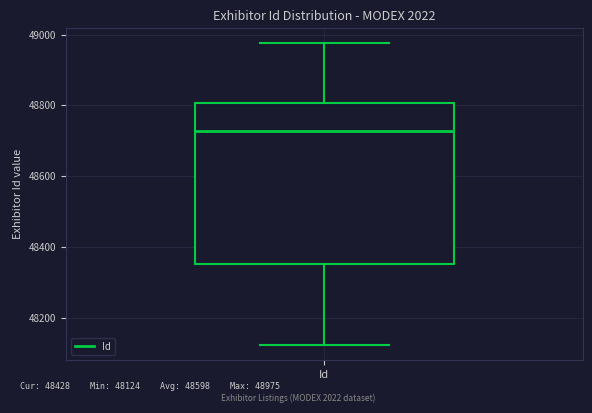

Read this box plot against the y-axis: the position of the median line, the range covered by the box, and the ends of both whiskers. The values are not printed on the chart, so give them approximately, as read against the axis.

median 48720, box 48360 to 48800, whiskers 48120 to 48980